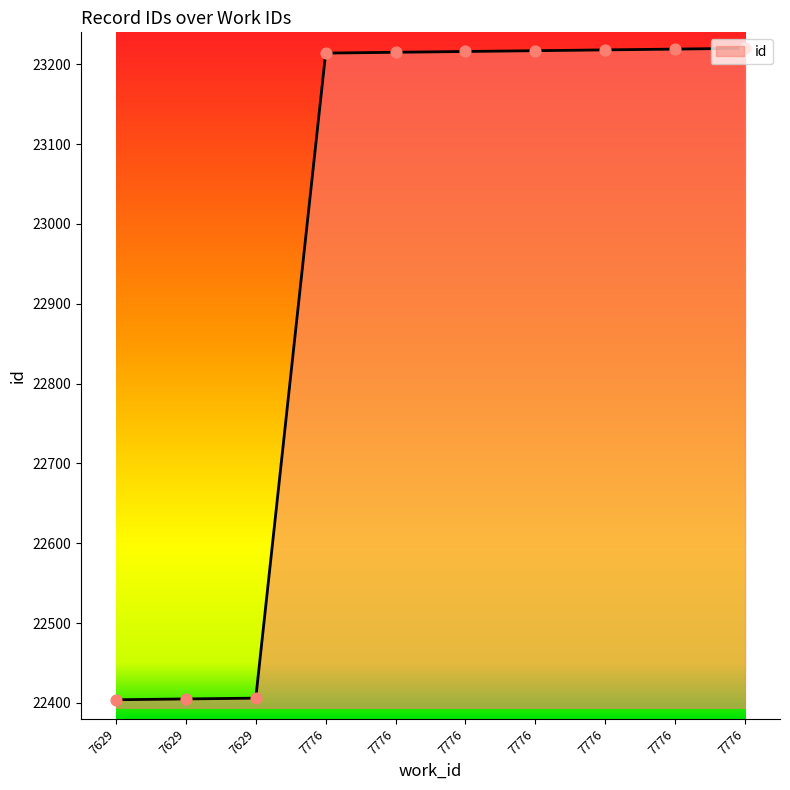

What is the change in value from 7629 to 7629?

+2